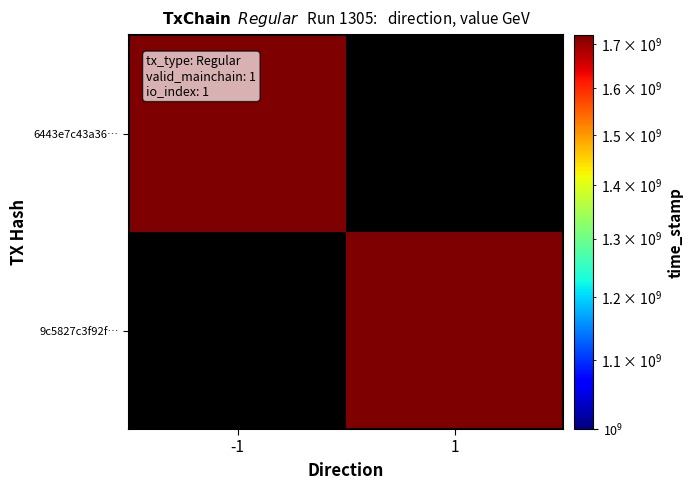

Rank the categories by 6443e7c43a36… value from lowest to highest.

-1, 1